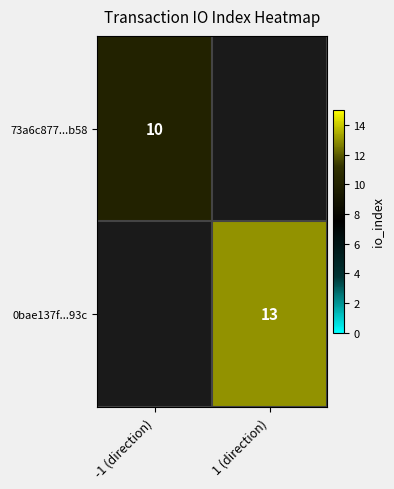

The 73a6c877...b58 series shows 10 at -1 (direction). True or false?

True